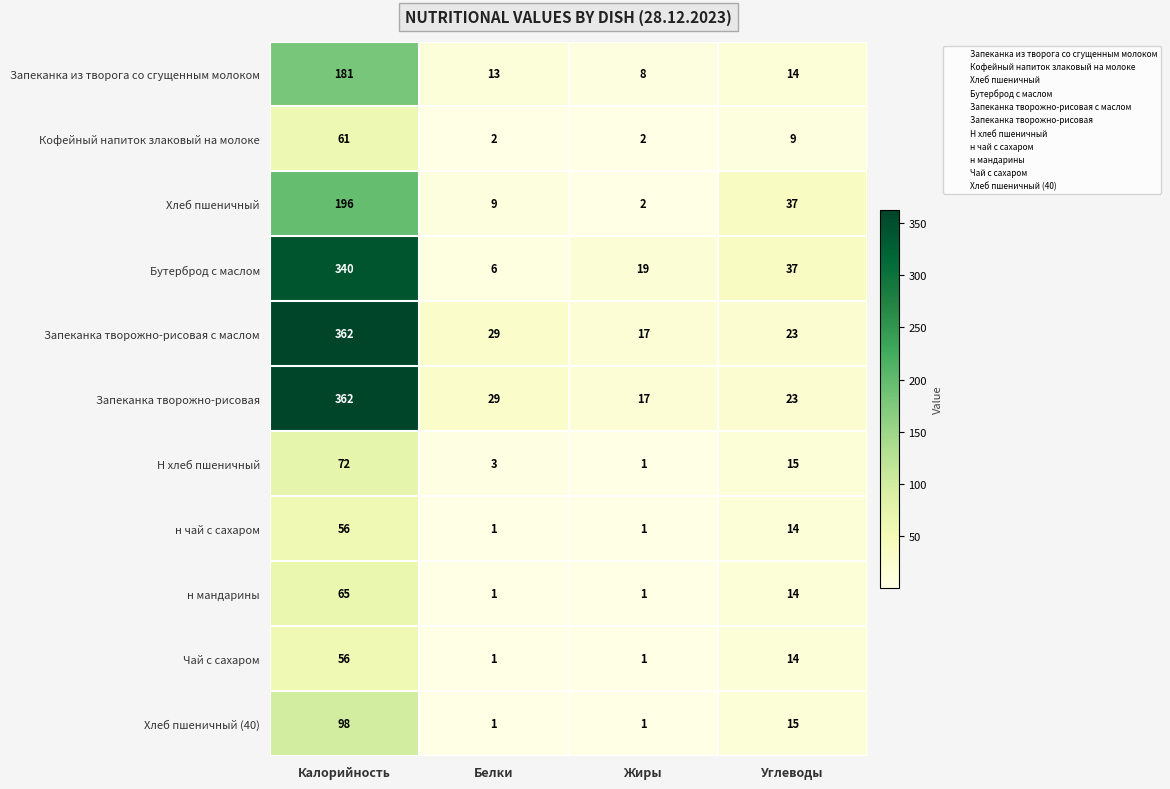

What is the difference between the maximum and minimum values in the н мандарины series?

64